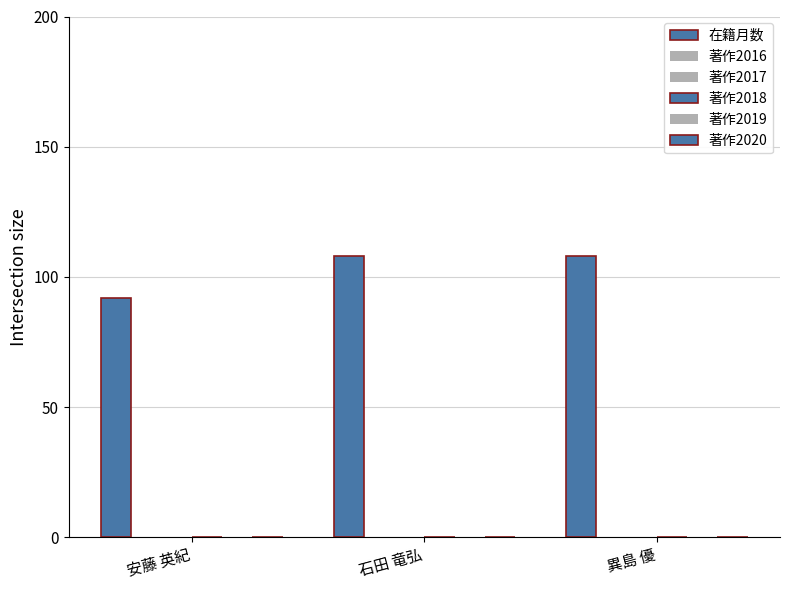

Count the number of data series in this chart.

1